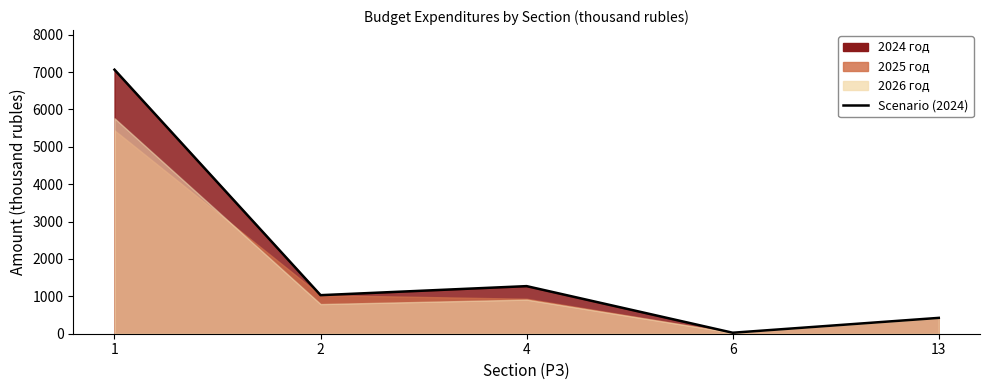

How many interior local peaks (higher than both neighbors) does the data have?

1